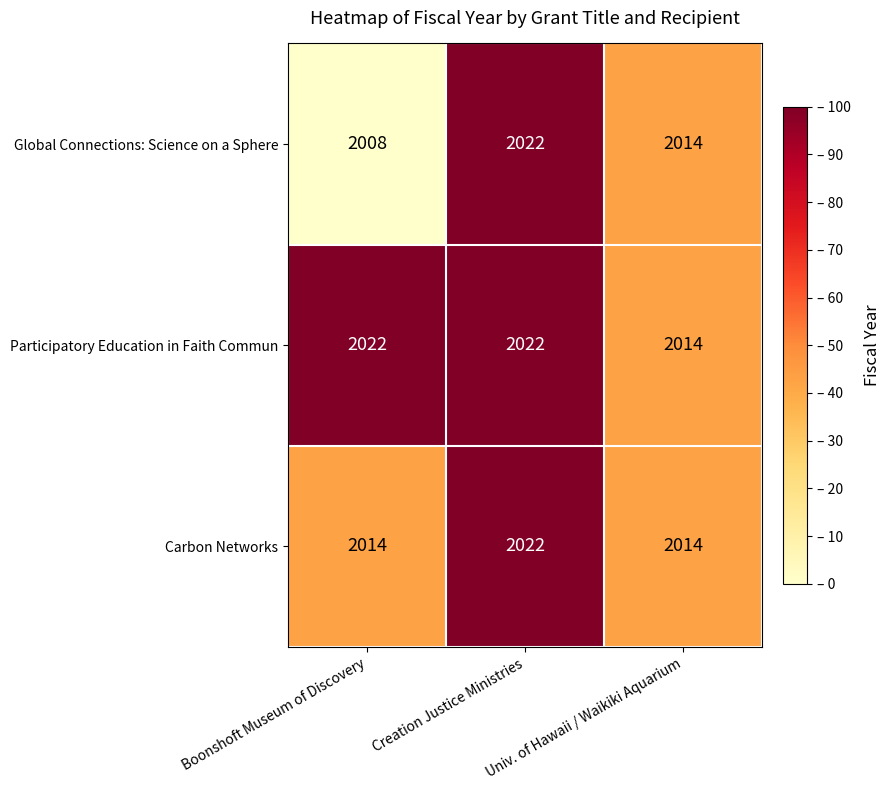

Rank the series by their average value, from lowest to highest.

Global Connections: Science on a Sphere, Carbon Networks, Participatory Education in Faith Commun